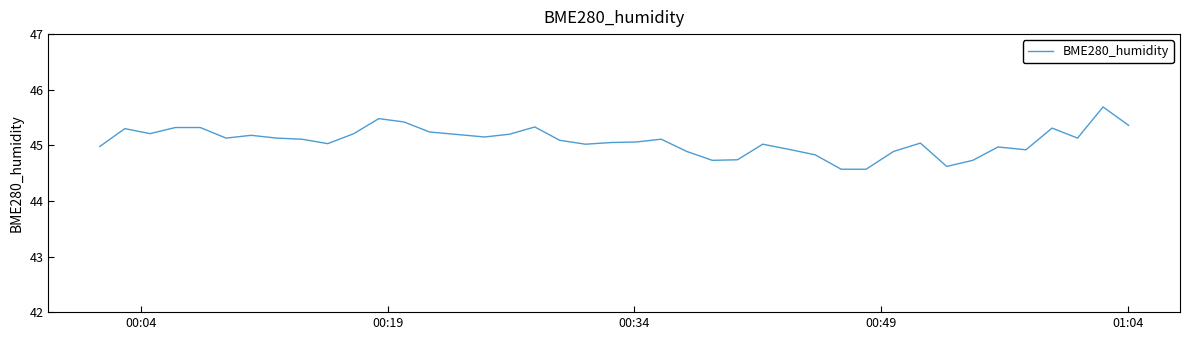

What is the difference between the maximum and minimum values?

1.1